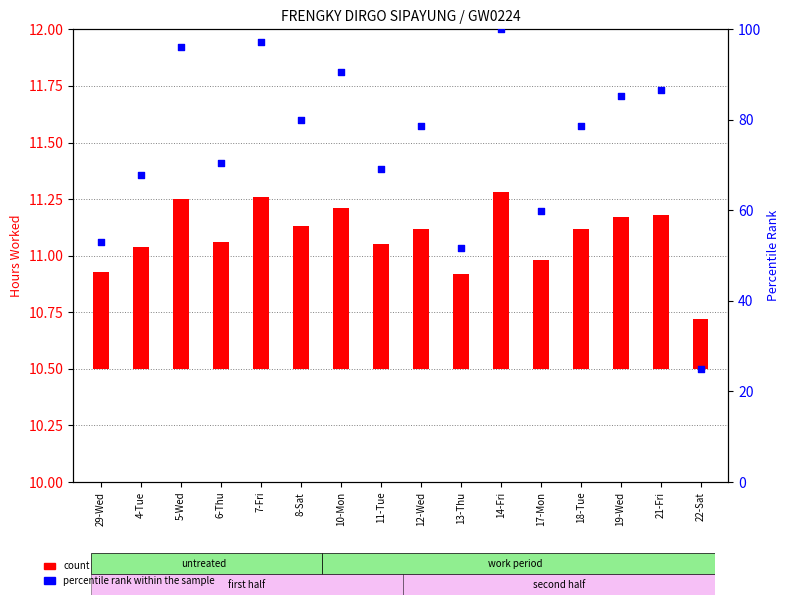

At how many categories does at least one series exceed 16?

16